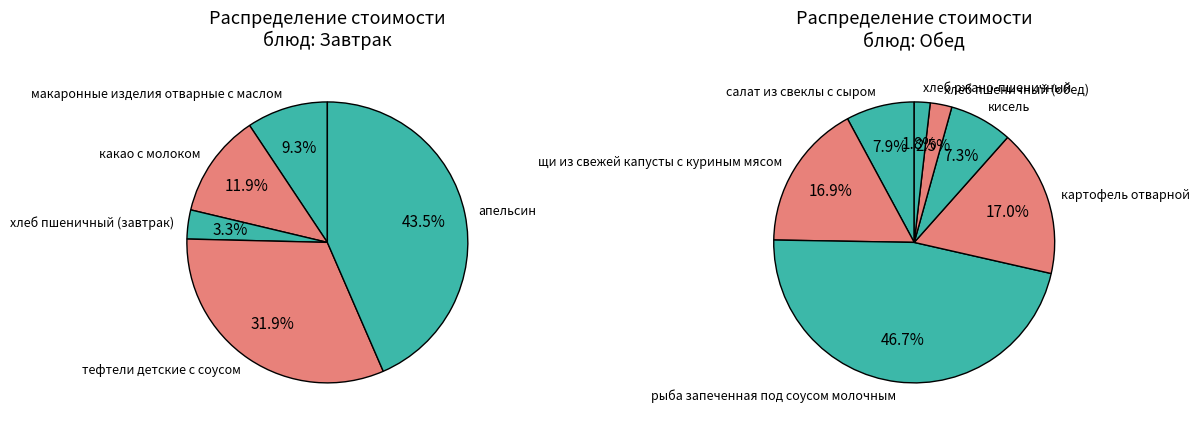

Is there a majority slice in this chart?

No